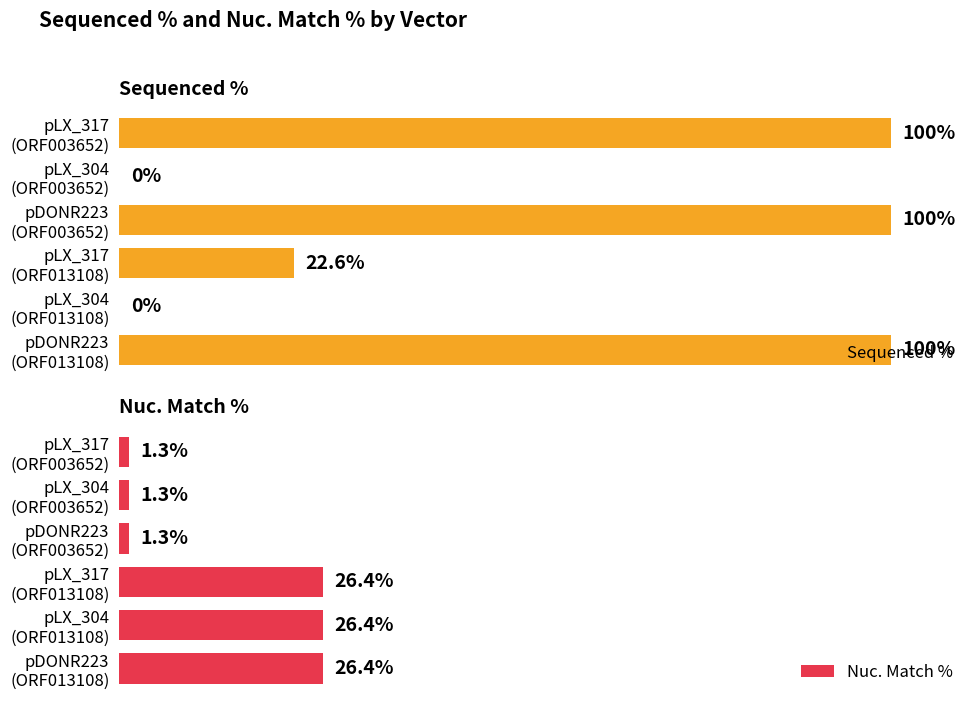

Count the Sequenced % values in the range 0 to 100.

6